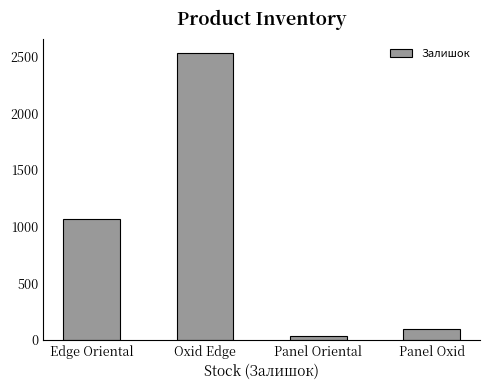

List the labels in order of value, smallest first.

Panel Oriental, Panel Oxid, Edge Oriental, Oxid Edge